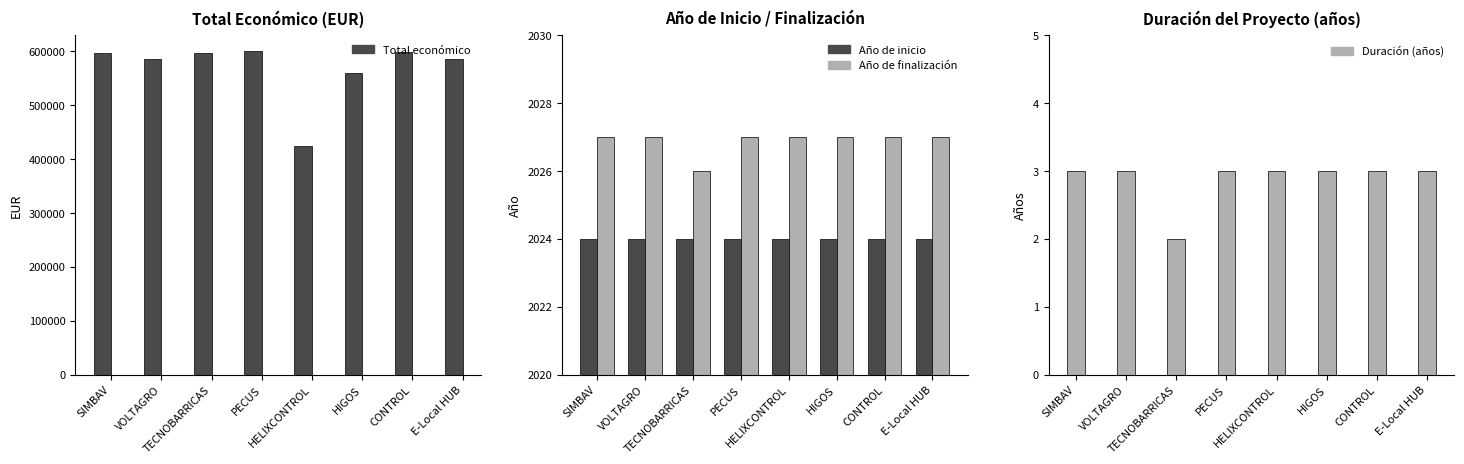

How many bars are there in total?

32